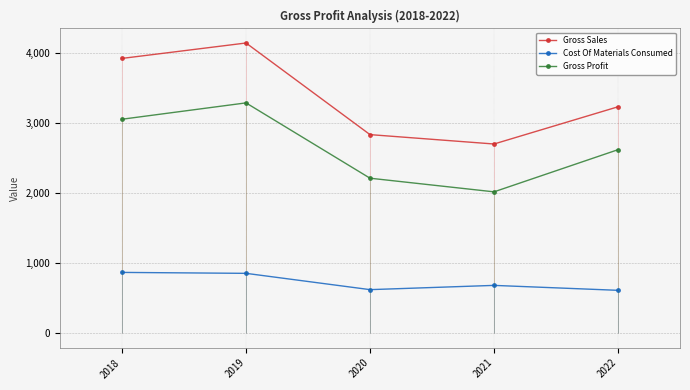

How many interior local peaks does the Cost Of Materials Consumed series have?

1